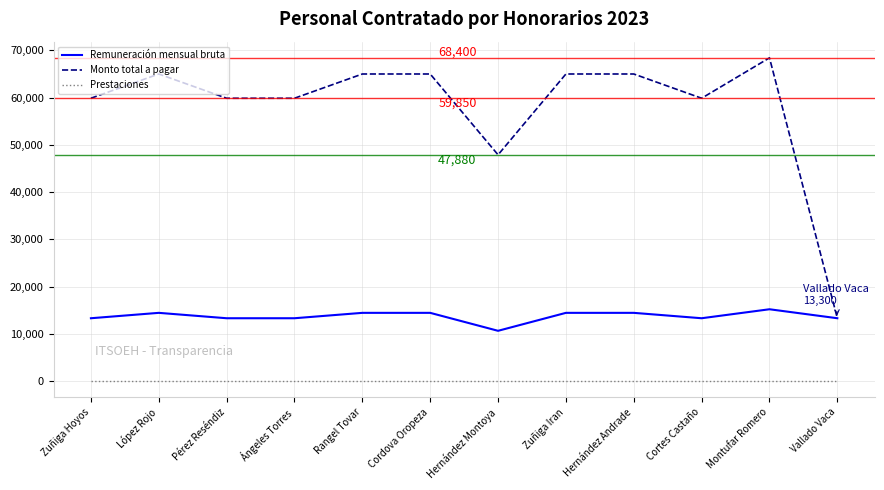

Reading right to left, what are all the values shown in this chart?

Remuneración mensual bruta: 13300	15200	13300	14440	14440	10640	14440	14440	13300	13300	14440	13300
Monto total a pagar: 13300	68400	59850	64980	64980	47880	64980	64980	59850	59850	64980	59850
Prestaciones: 0	0	0	0	0	0	0	0	0	0	0	0